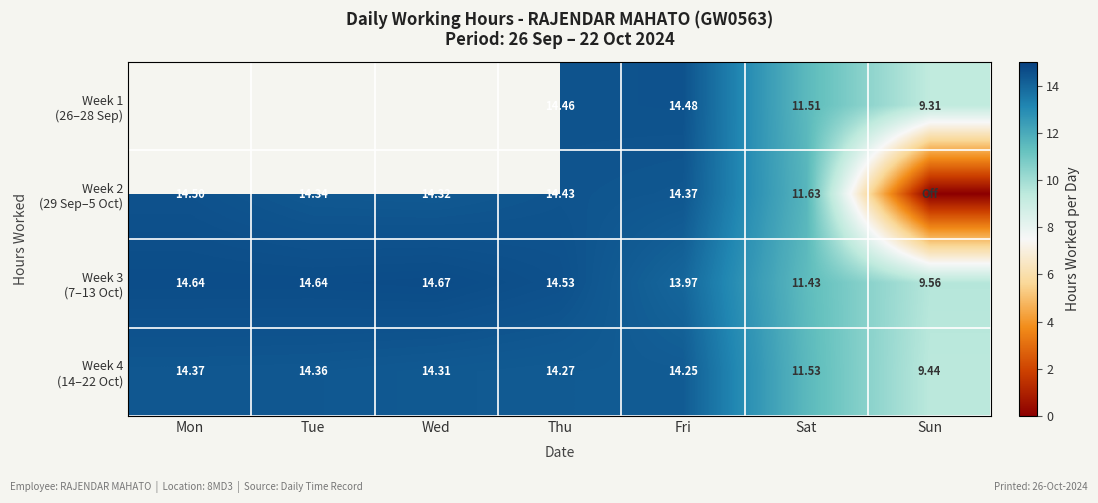

What is the approximate value of Week 2 (29 Sep–5 Oct) at Wed?

14.3